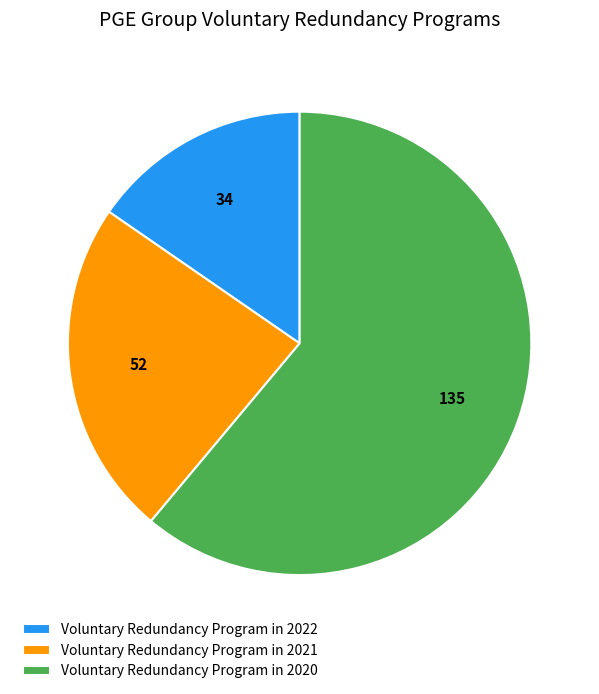

Combined, do Voluntary Redundancy Program in 2022 and Voluntary Redundancy Program in 2021 account for over 50%?

No